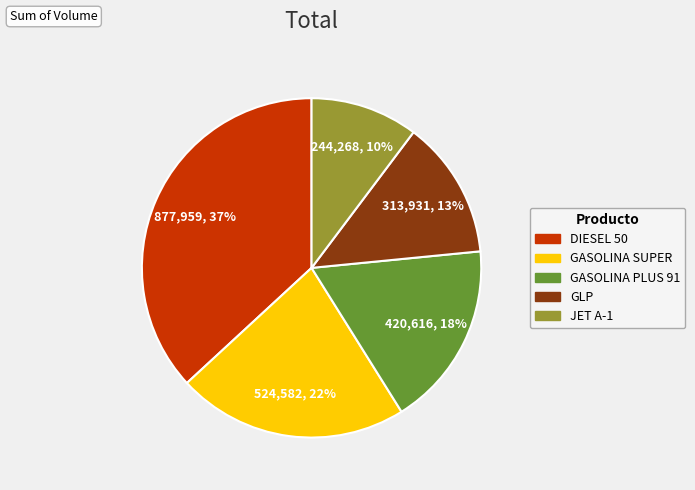

To the nearest percent, what is the difference between the largest and smallest slice percentages?

27%